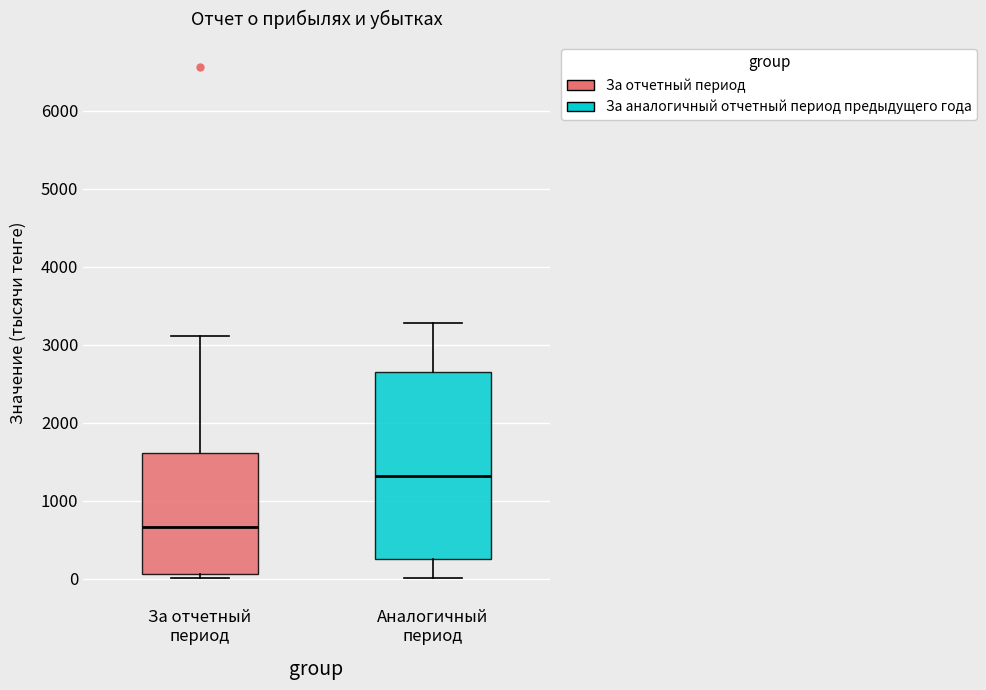

Reading left to right, read every box against the y-axis: the position of its median line, the range the box covers, and the ends of its whiskers. The values are not printed on the chart, so give them approximately, as read against the axis.

За отчетный период: median 700, box 100 to 1600, whiskers 0 to 3100
Аналогичный период: median 1300, box 300 to 2600, whiskers 0 to 3300